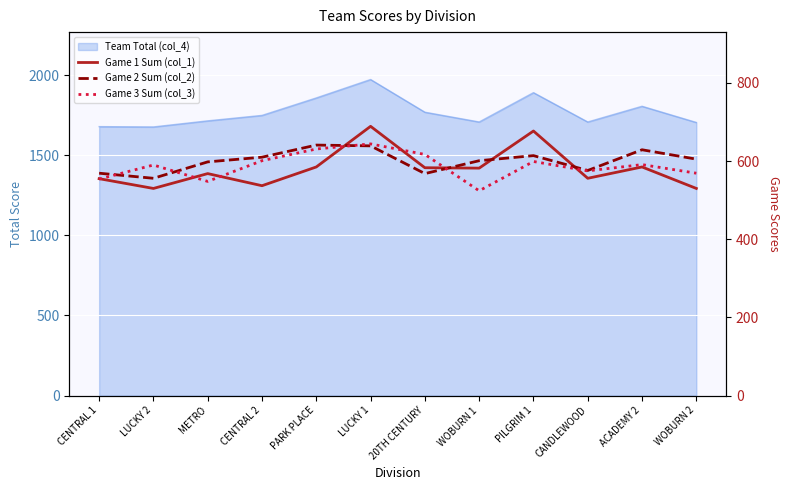

What is the total value across all series at WOBURN 1?

1707